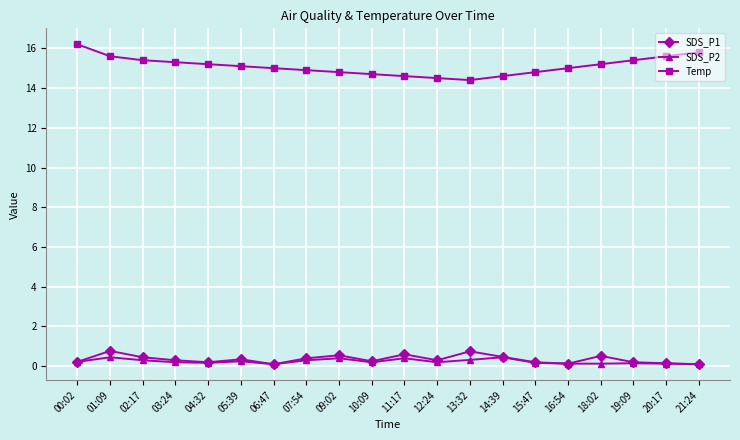

True or false: SDS_P2 and Temp cross at least once.

False